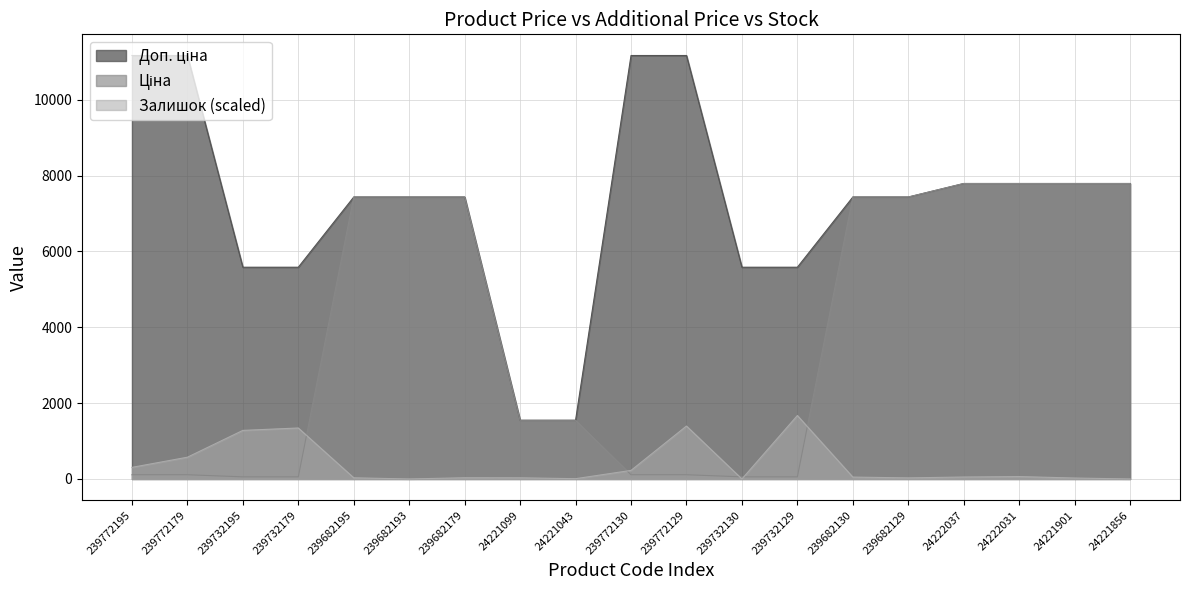

List the series in order of their peak value, lowest first.

Залишок, Ціна, Доп. ціна